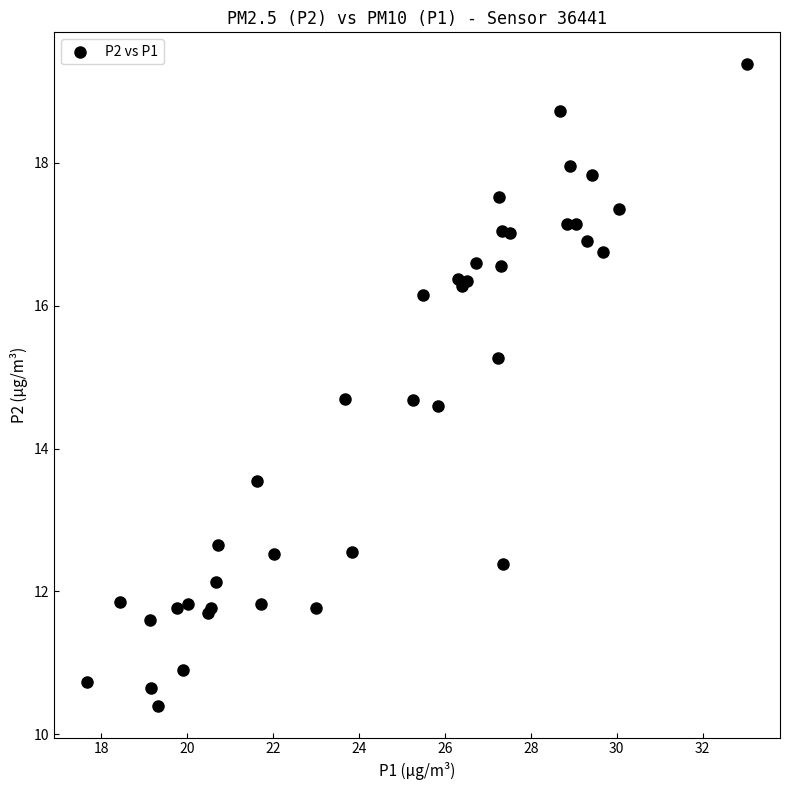

What Y value in the scatter plot is closest to 14?

13.6